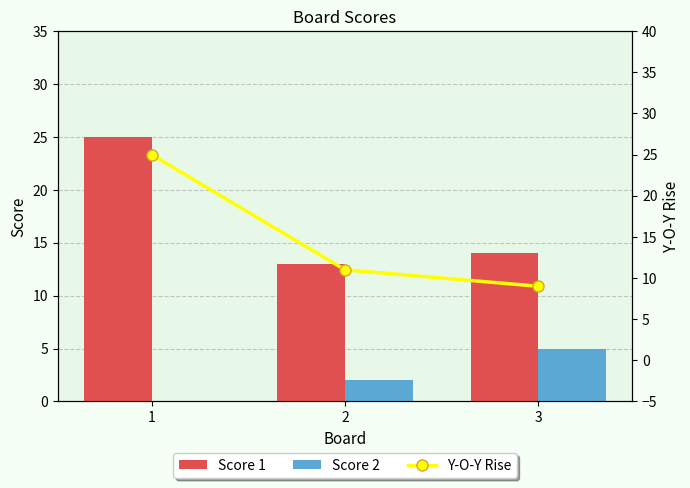

Which series has the largest range (max minus min)?

Y-O-Y Rise